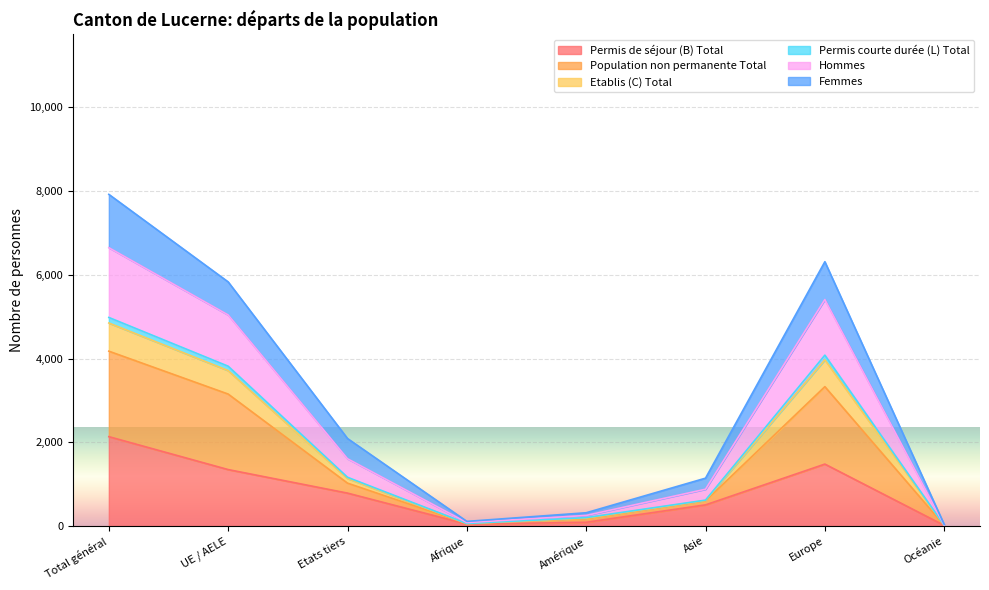

What is the maximum value for Permis de séjour (B) Total?

2134